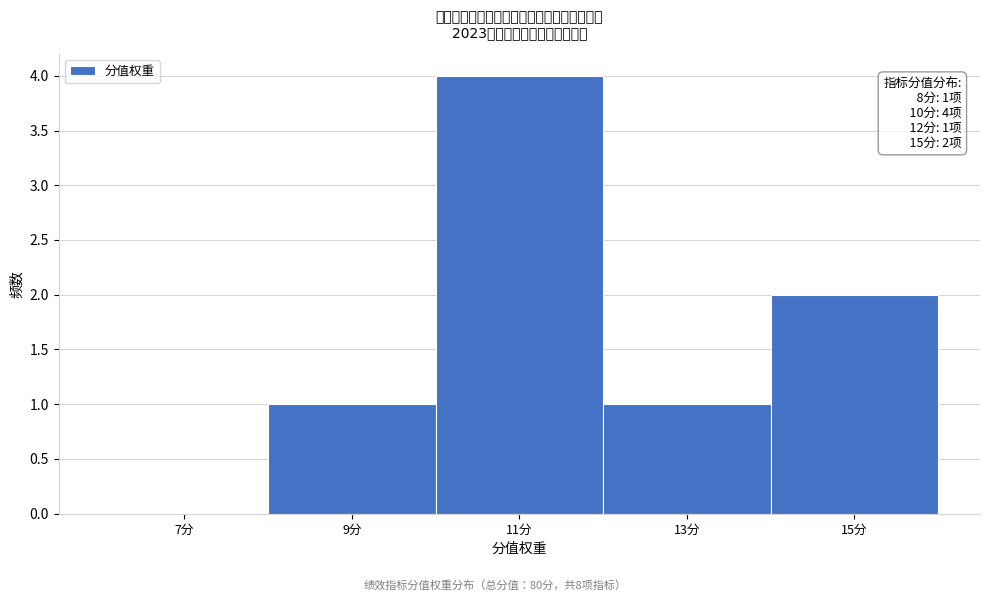

Over which range of the x-axis is the bar tallest?

10 to 12